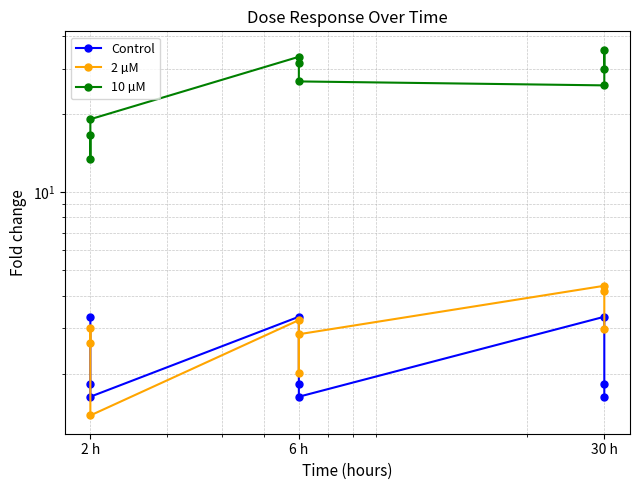

What is the sum of all 2 µM values?

26.6